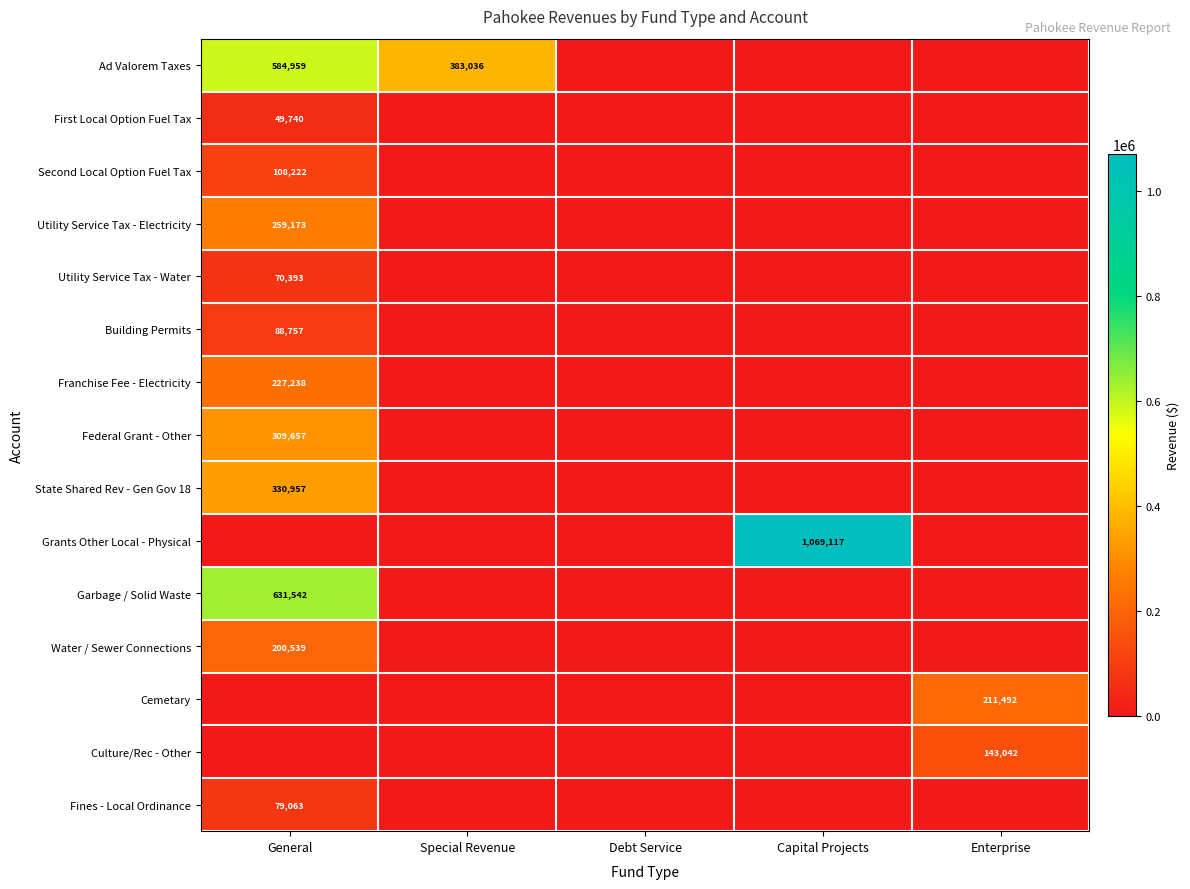

What is the difference between the Utility Service Tax - Water values at Enterprise and General?

70393